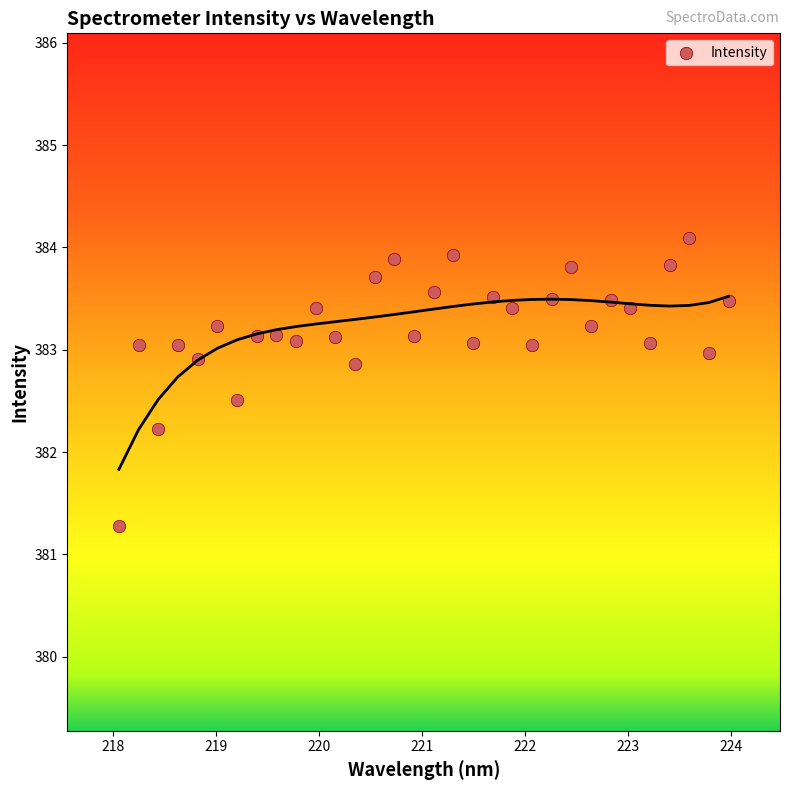

What is the range of X values (max minus min)?

5.9